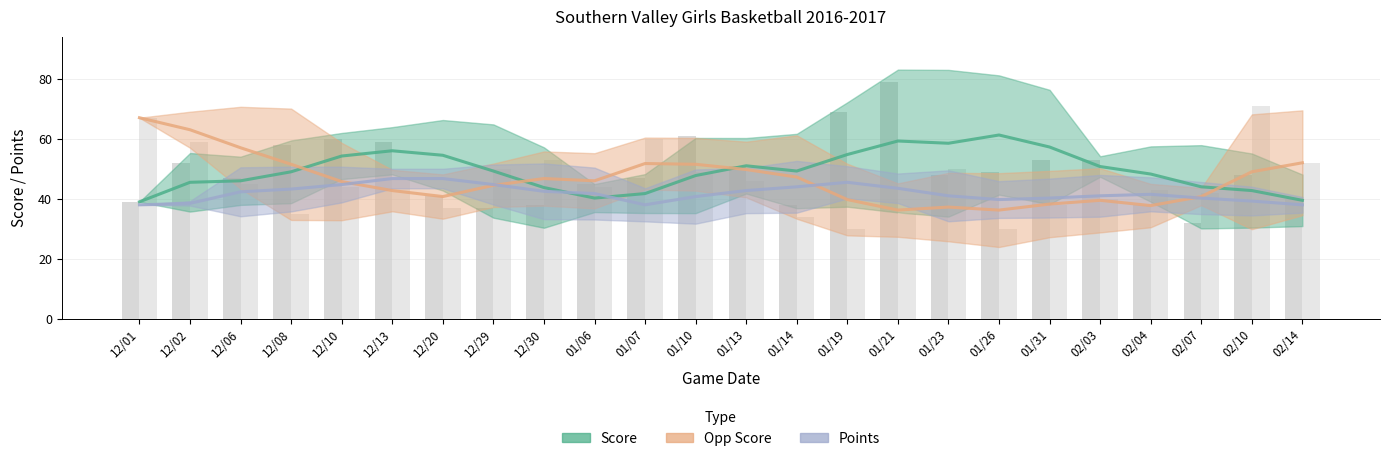

How many data points in Opp Score are less than 45?

12